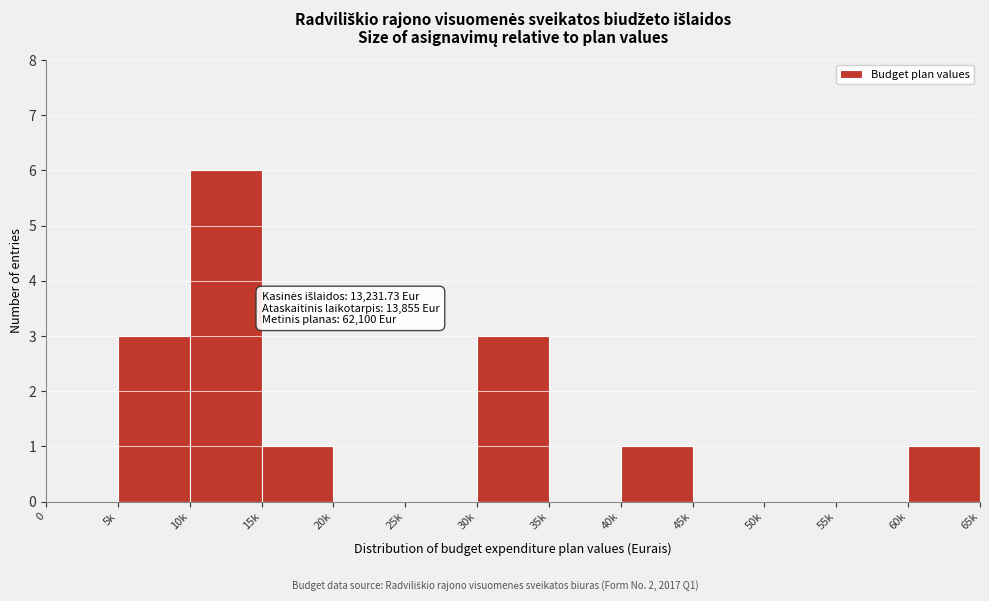

Reading left to right, list all the values displayed in this chart.

0=0	5k=3	10k=6	15k=1	20k=0	25k=0	30k=3	35k=0	40k=1	45k=0	50k=0	55k=0	60k=1